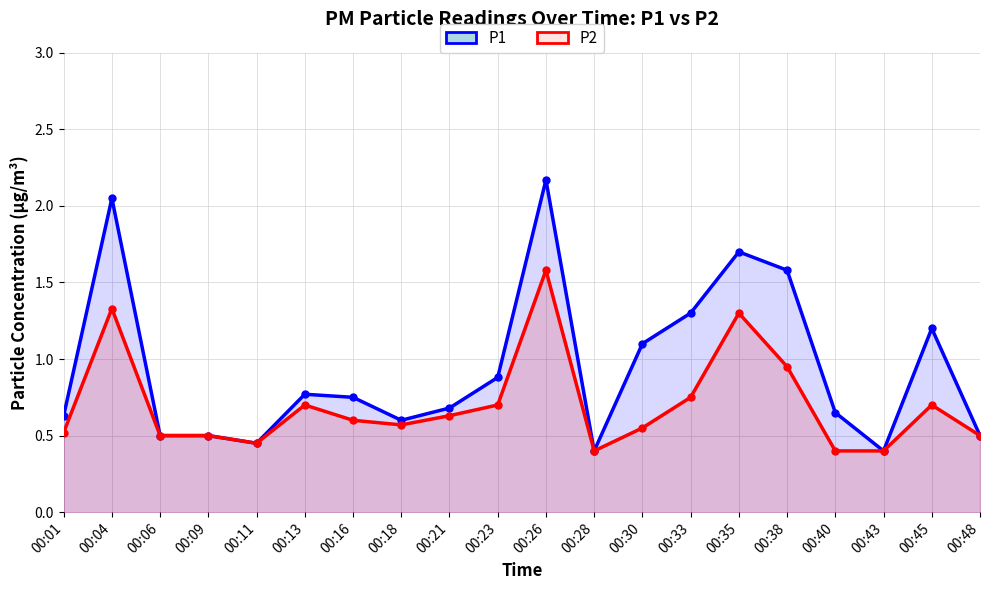

Between 00:06 and 00:23, which series saw the biggest shift?

P1